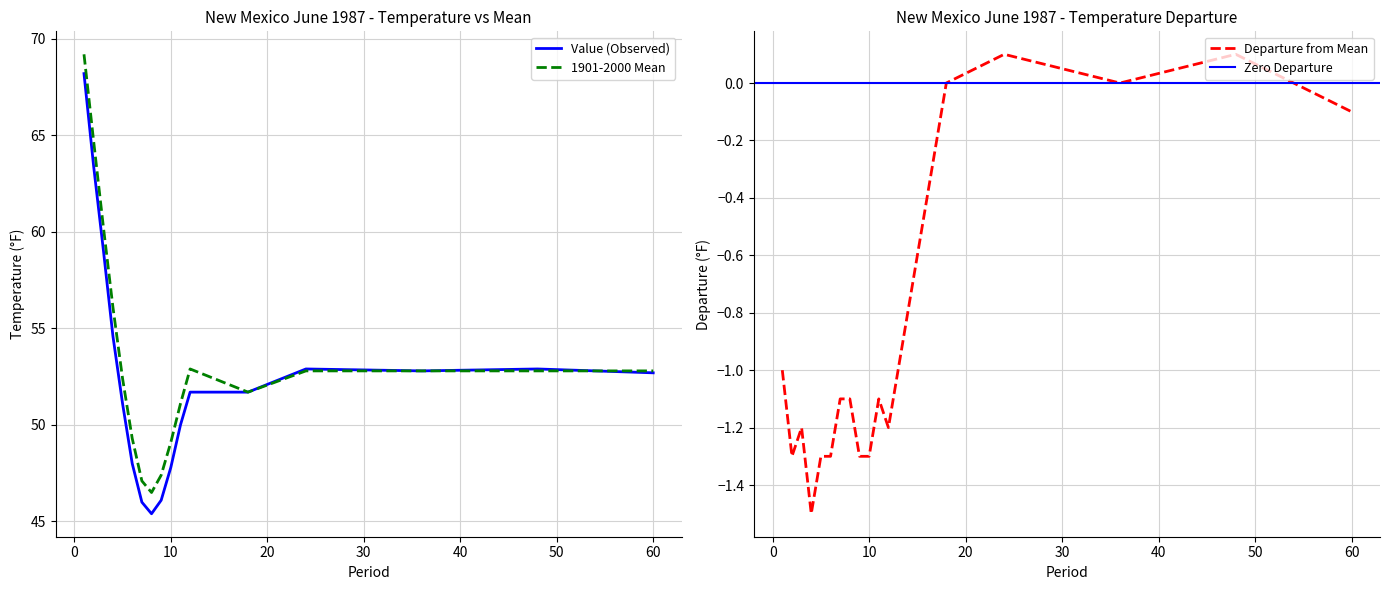

What is the value of the Value point at the 12th from the left?

51.7